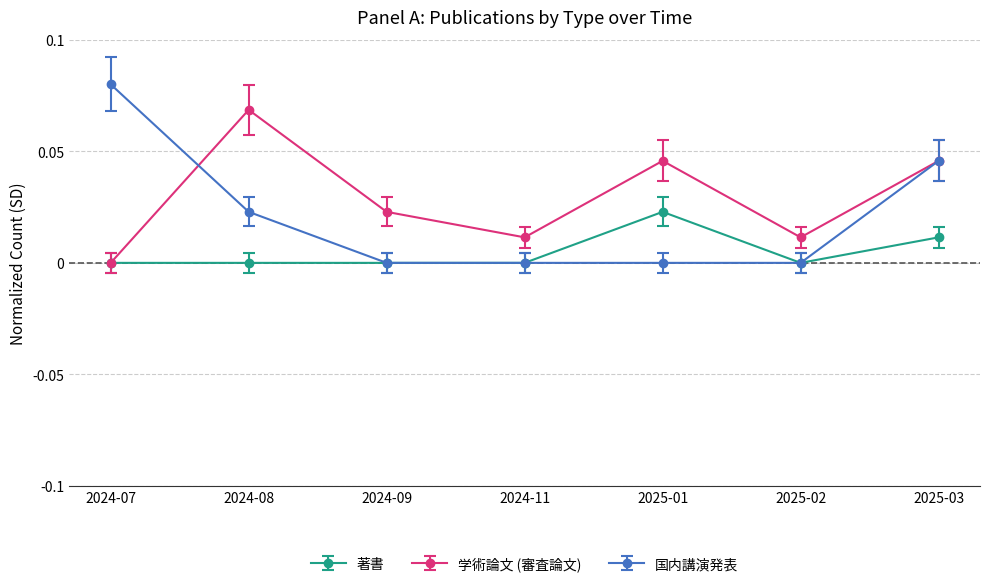

What is the label of the 1st point from the right?

2025-03